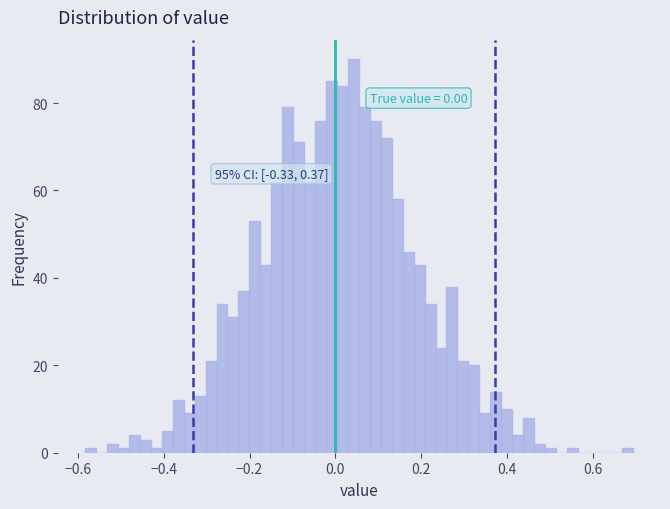

Read against the x-axis, roughly where is the centre of the tallest bar?

0.04